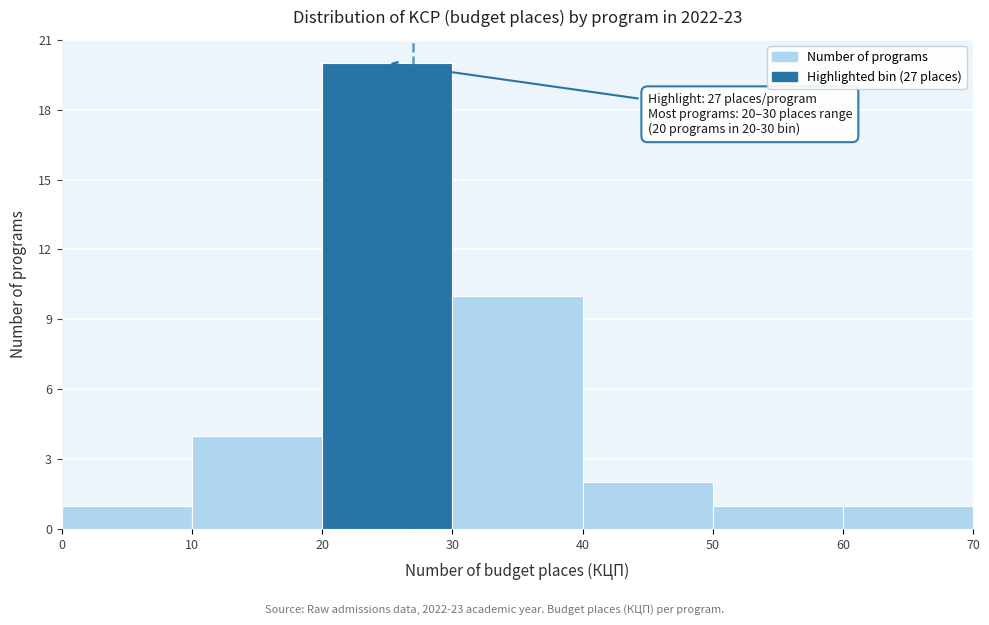

Over which range of the x-axis is the bar tallest?

20 to 30